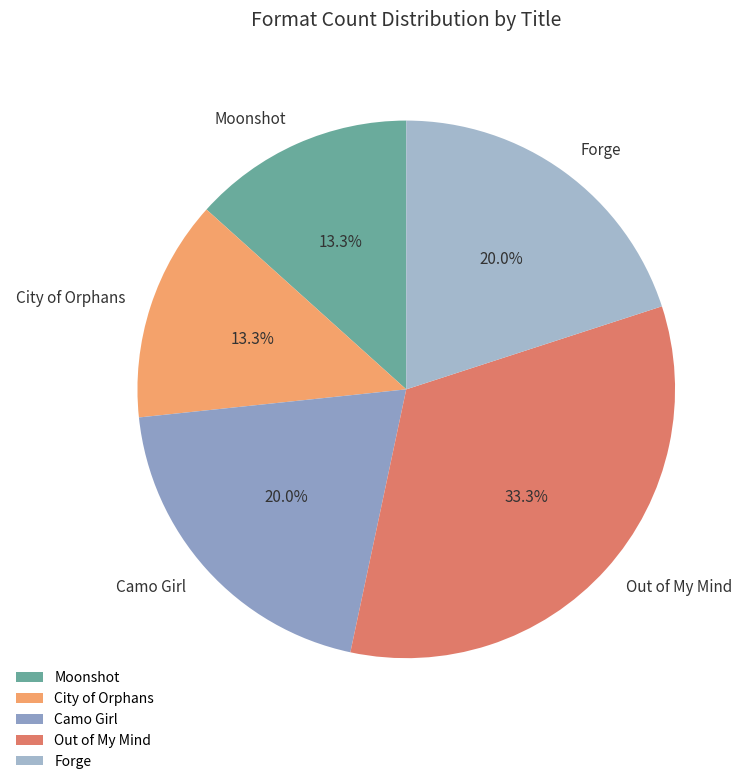

What percentage is the Moonshot slice, to the nearest percent?

13%